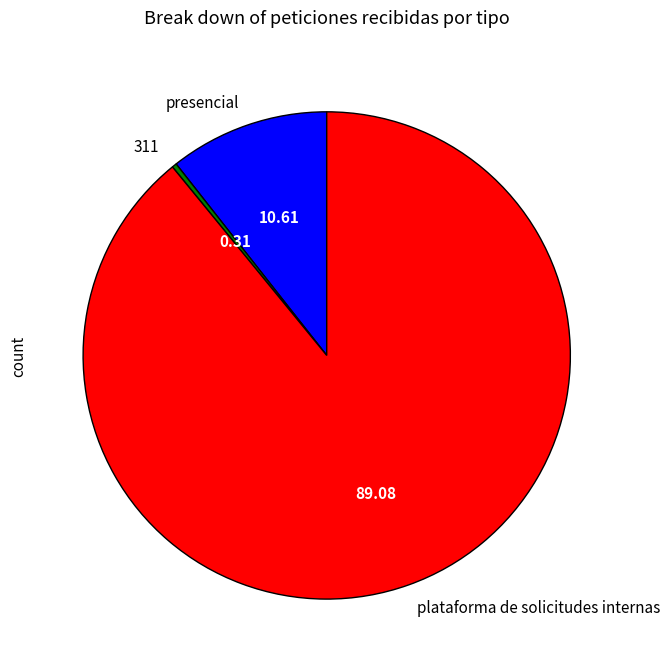

Rank the categories by value from highest to lowest.

plataforma de solicitudes internas, presencial, 311